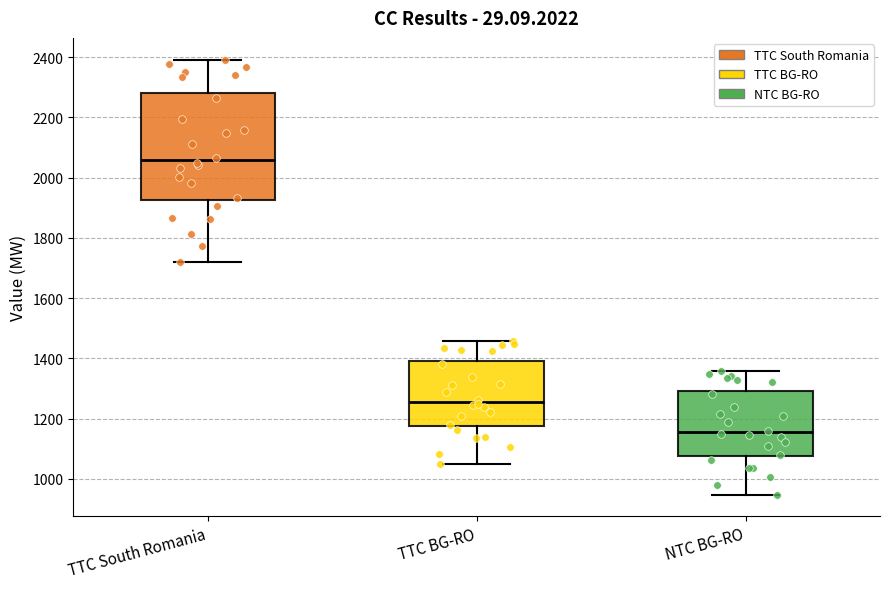

Which box has the lowest median line?

NTC BG-RO